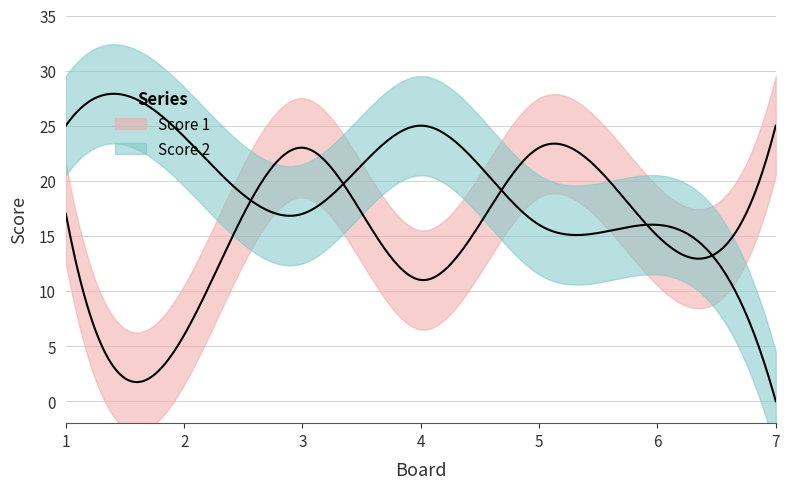

Does the chart have visible grid lines?

Yes